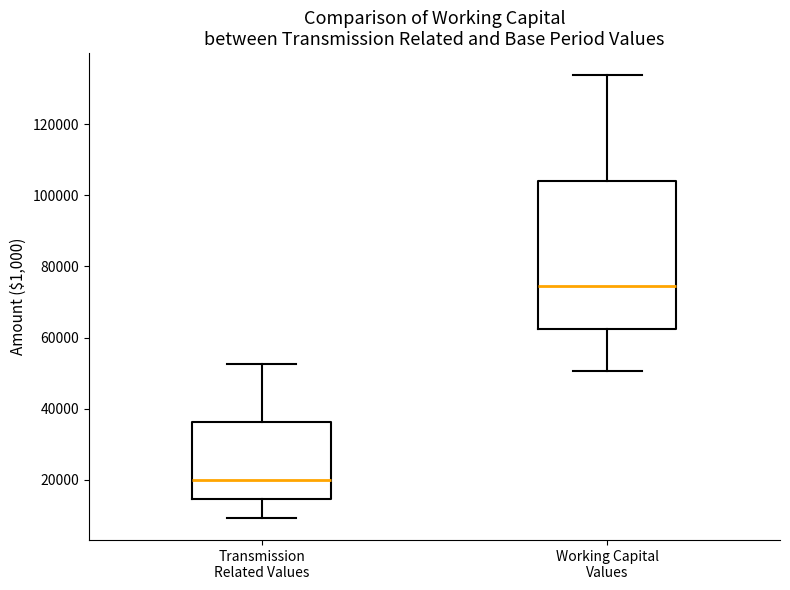

Reading left to right, read every box against the y-axis: the position of its median line, the range the box covers, and the ends of its whiskers. The values are not printed on the chart, so give them approximately, as read against the axis.

Transmission Related Values: median 20000, box 14000 to 36000, whiskers 10000 to 52000
Working Capital Values: median 74000, box 62000 to 104000, whiskers 50000 to 134000